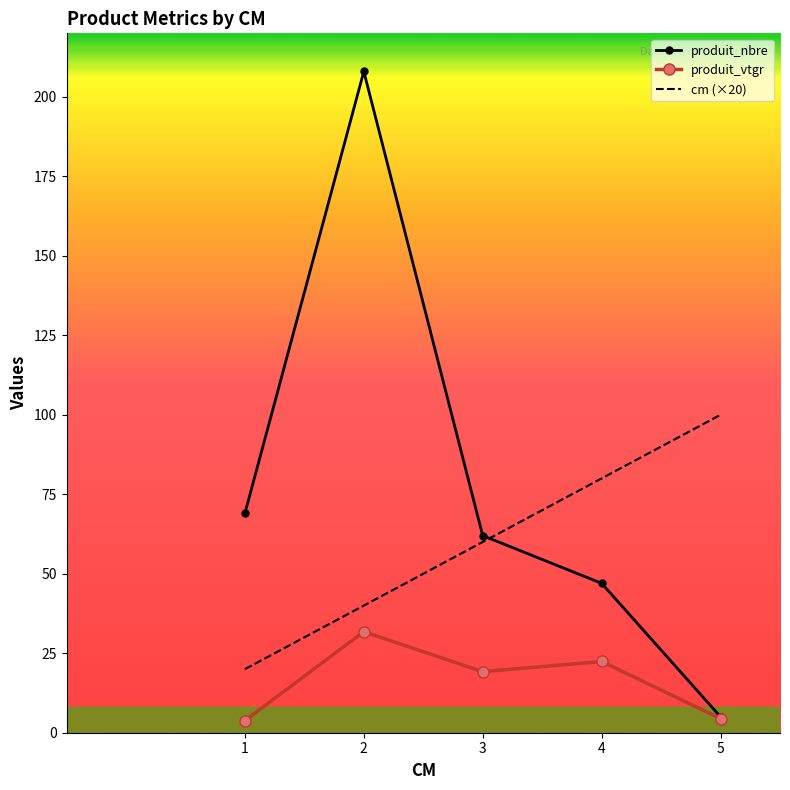

The value of produit_nbre at 1 is 69.0. True or false?

True